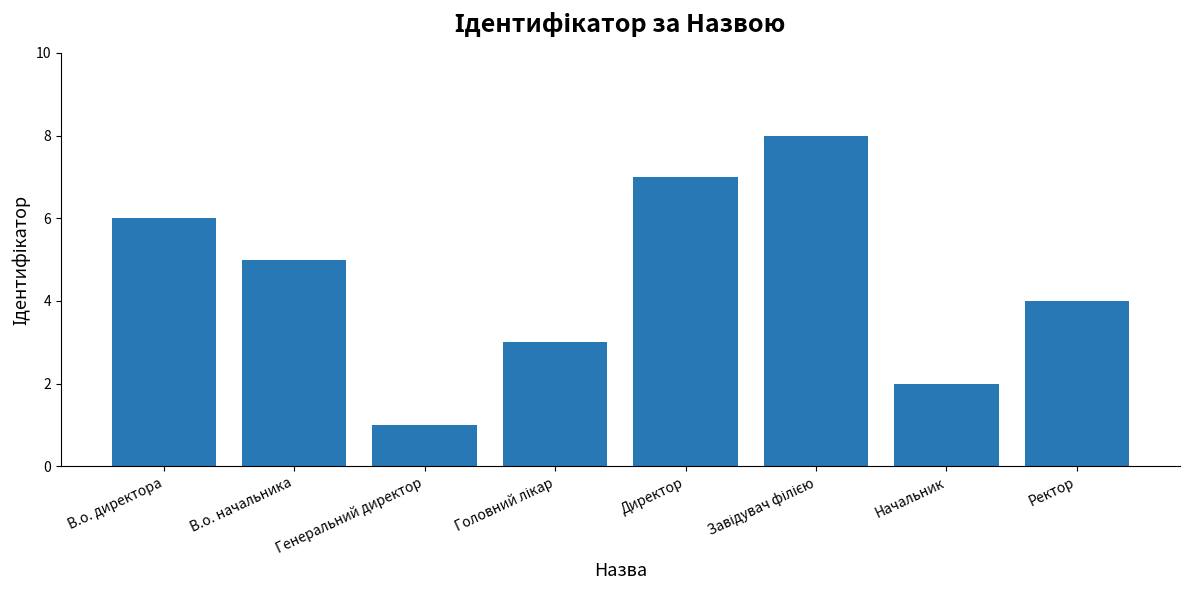

What is the greatest value displayed?

8